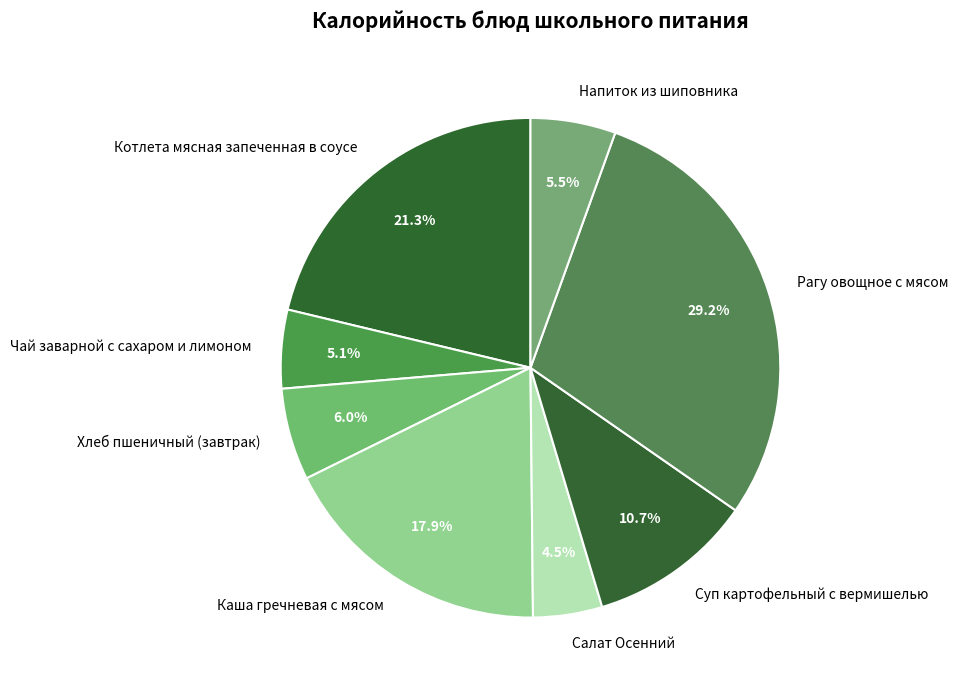

Does Напиток из шиповника represent more than half of the total?

No